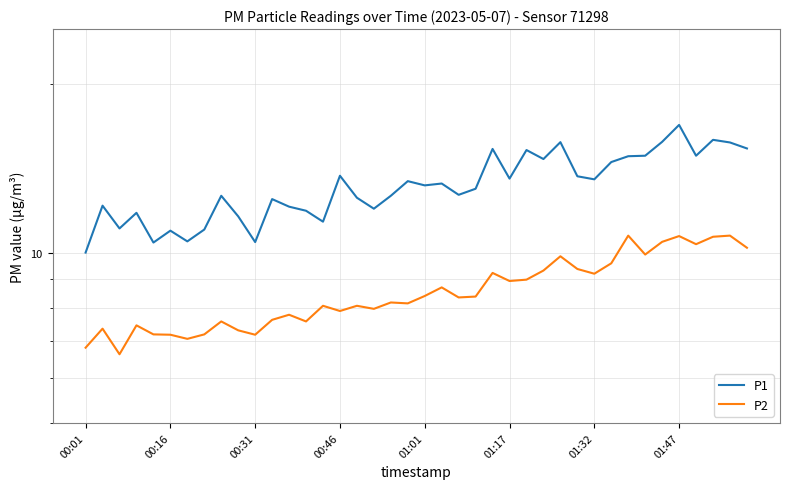

True or false: P1 has a value of 12.1 at 12.

True